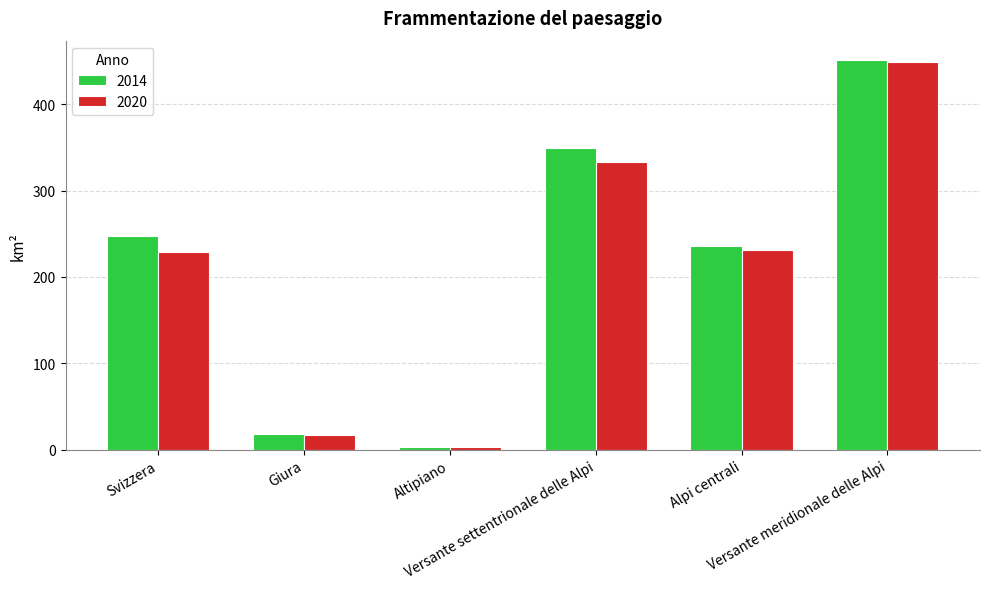

What is the lowest value of the 2014 series?

2.8